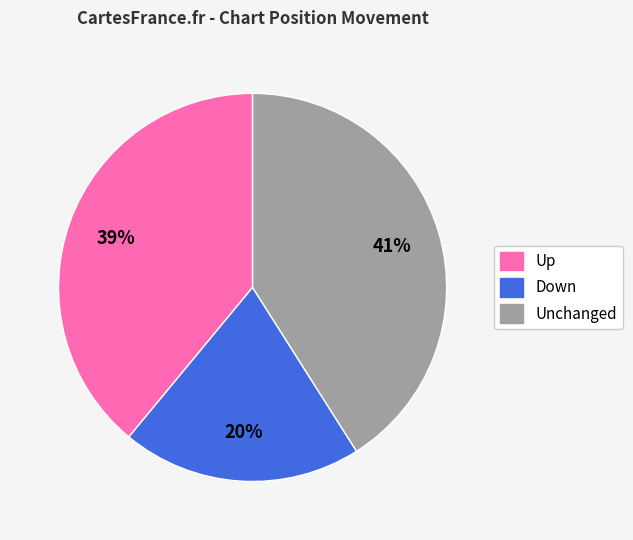

To the nearest percent, what is the average slice percentage?

33%